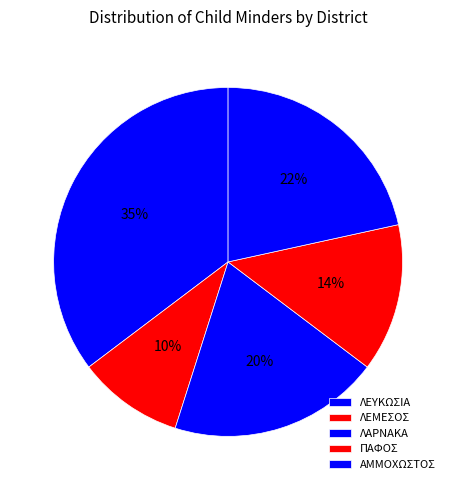

Rank the categories by value from lowest to highest.

ΛΕΜΕΣΟΣ, ΠΑΦΟΣ, ΛΑΡΝΑΚΑ, ΑΜΜΟΧΩΣΤΟΣ, ΛΕΥΚΩΣΙΑ